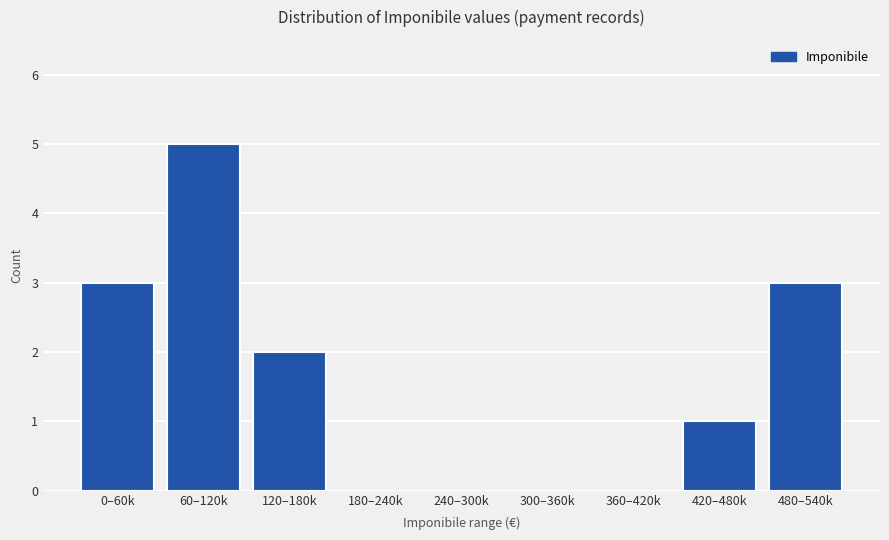

Reading left to right, transcribe all the data shown in this chart.

0–60k=3	60–120k=5	120–180k=2	180–240k=0	240–300k=0	300–360k=0	360–420k=0	420–480k=1	480–540k=3